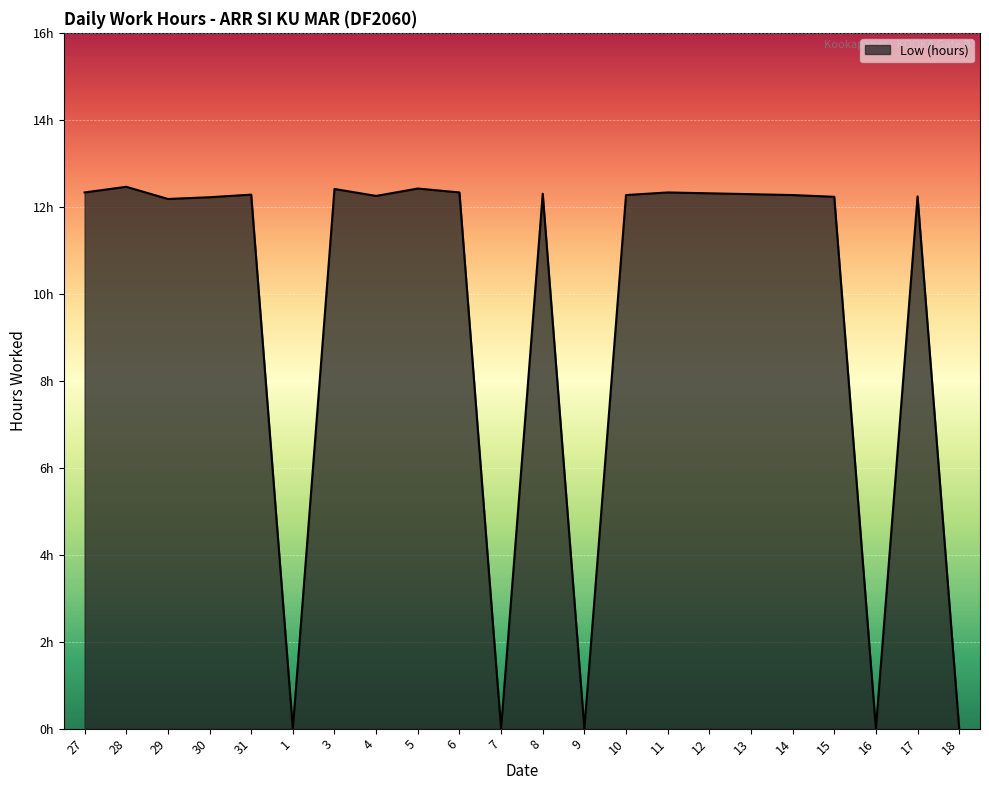

Does the chart display data point markers on the line(s)?

No